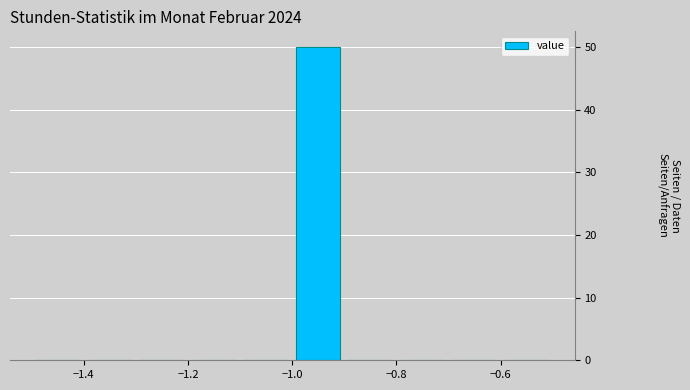

How tall is the bar that spans -1.0 to -0.9 on the x-axis? The values are not printed on the chart, so give them approximately, as read against the axis.

50